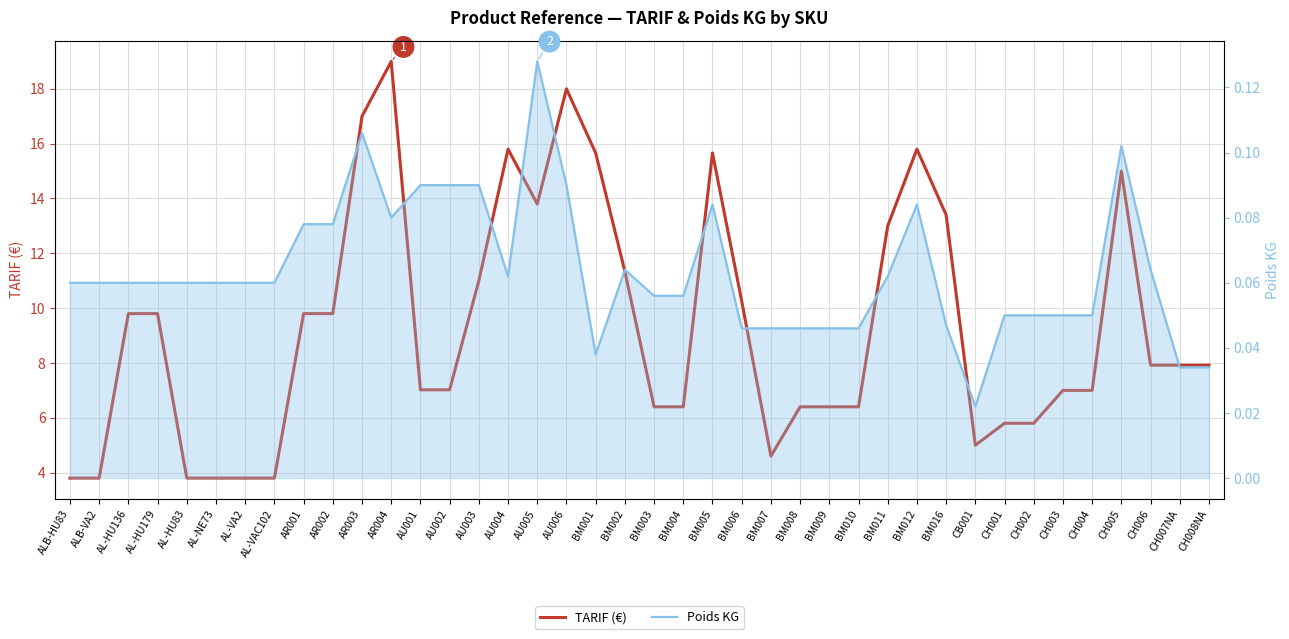

What is the approximate value of Poids KG at BM004?

0.1